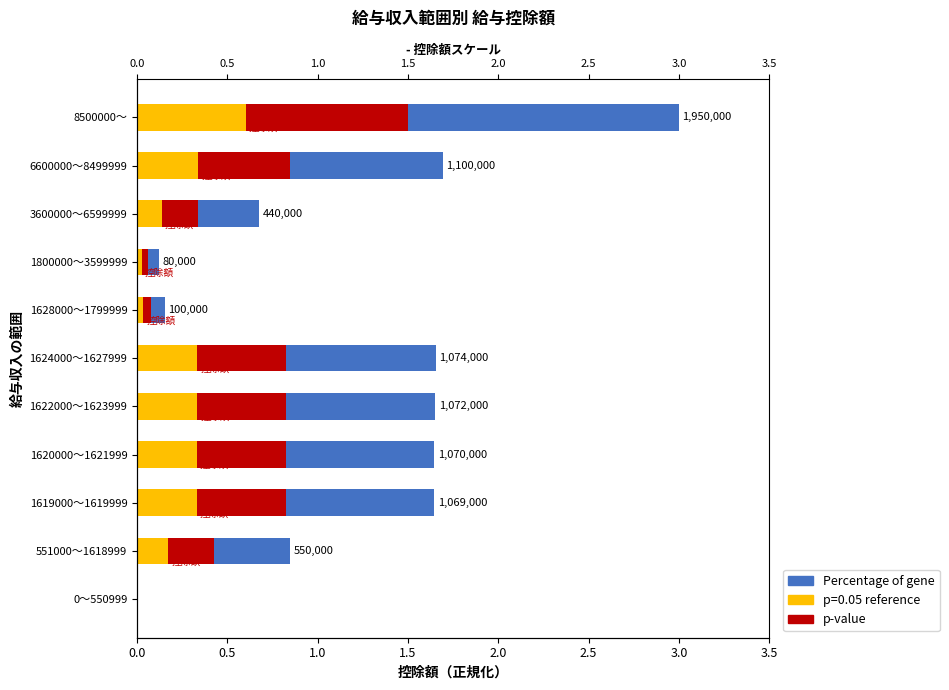

What is the greatest value displayed?

3.0